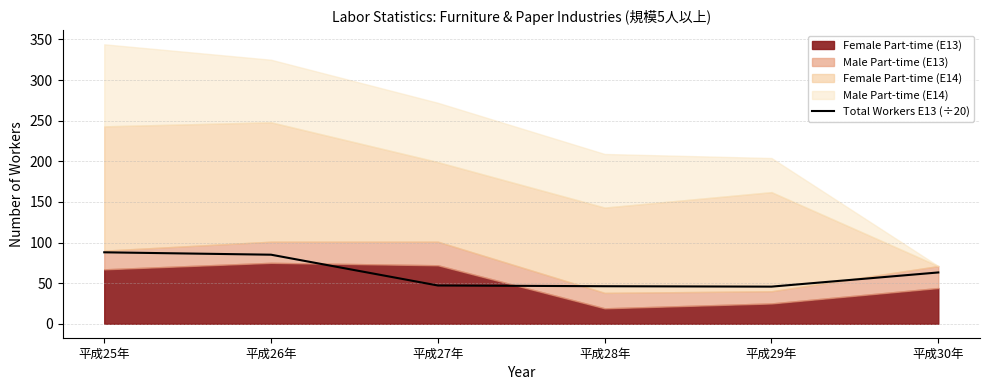

The value of Total Workers E13 (÷20) at 平成28年 is 20.9. True or false?

False